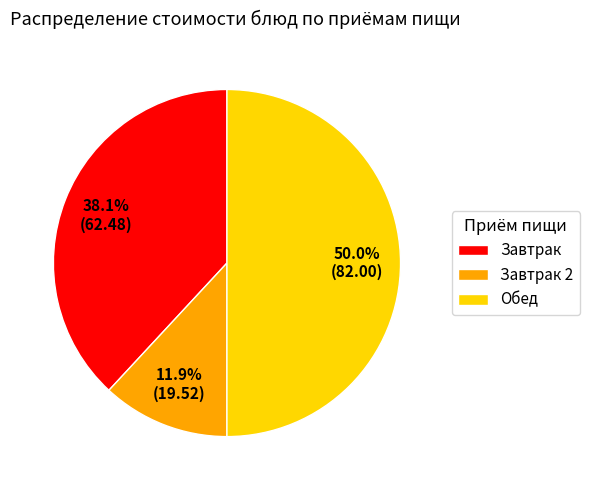

What percentage is NOT represented by Завтрак?

61.9%